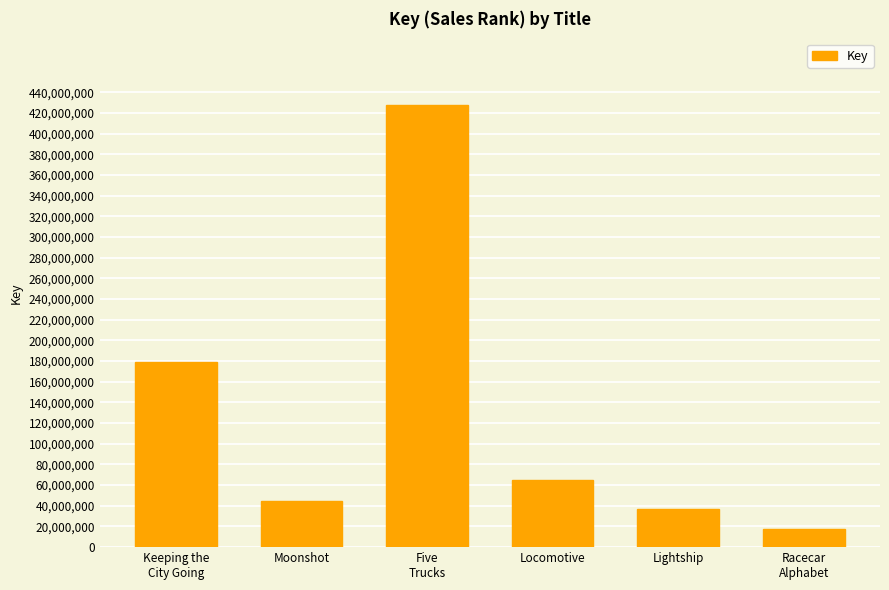

True or false: the data shows 64563133 at Locomotive.

True